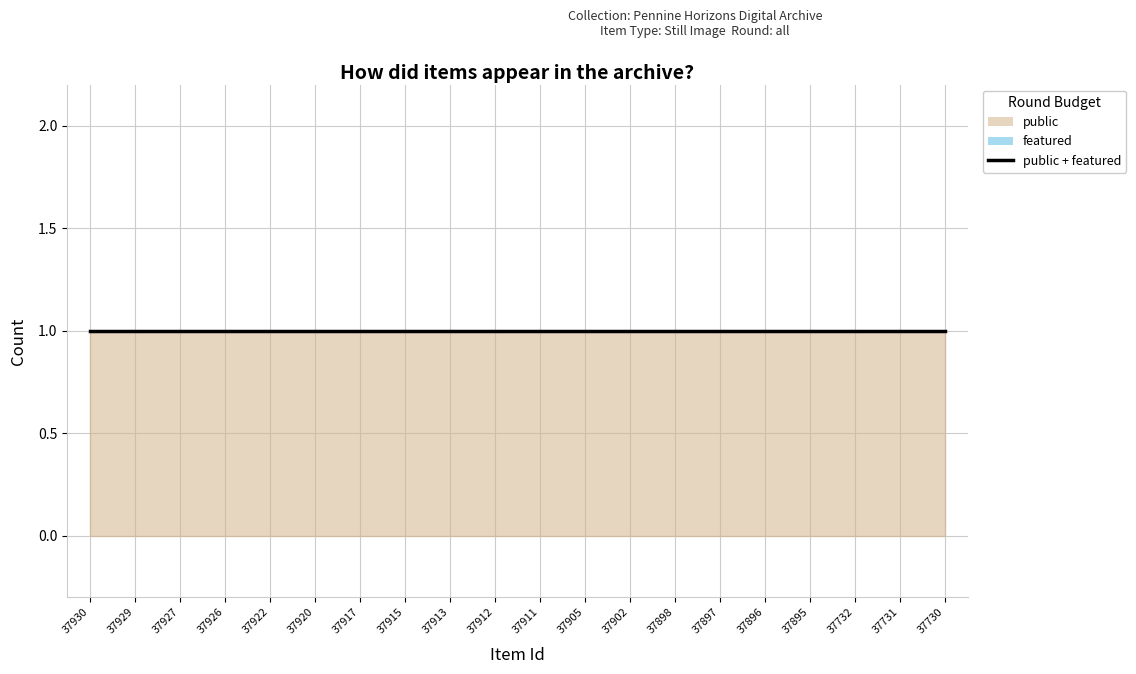

True or false: public has a value of 1 at 37920.

True